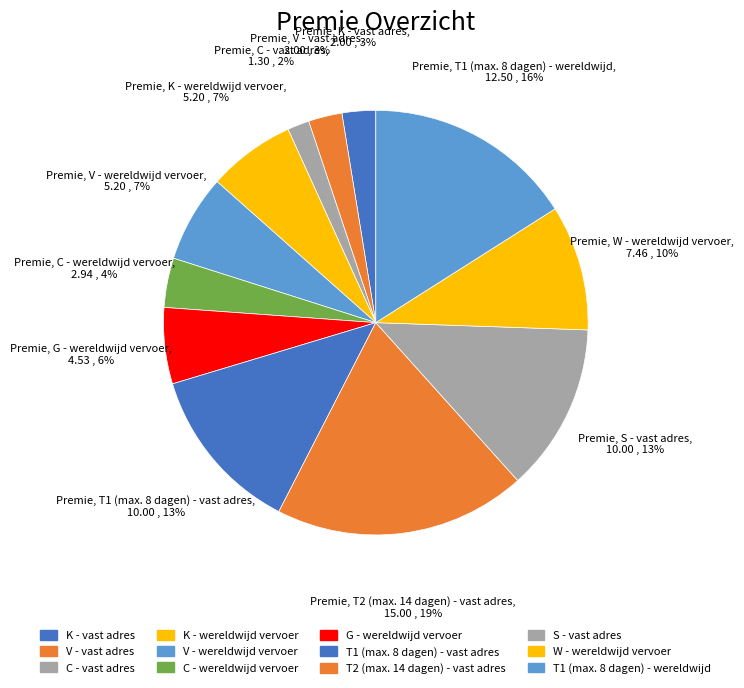

Count the number of slices in the pie.

12